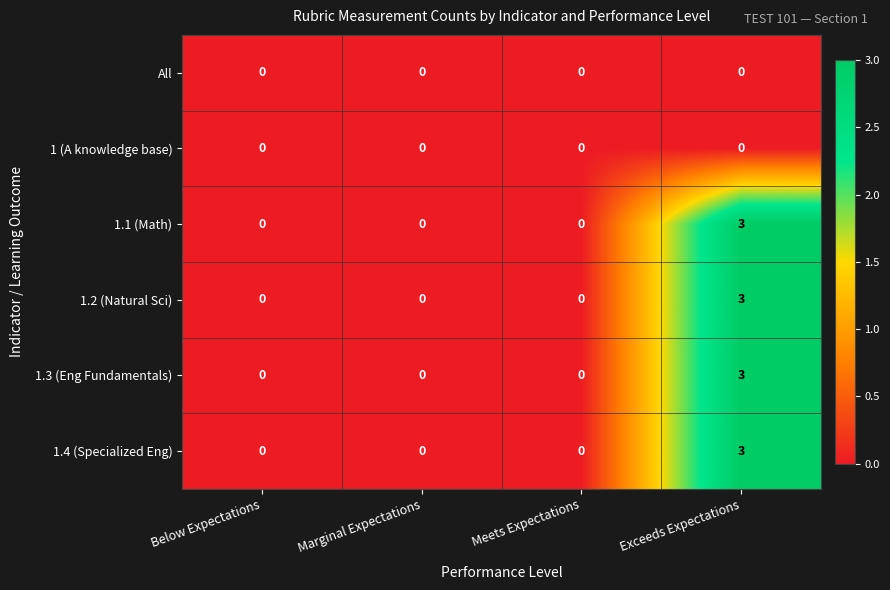

Reading right to left, what are all the values shown in this chart?

All: 0	0	0	0
1 (A knowledge base): 0	0	0	0
1.1 (Math): 3	0	0	0
1.2 (Natural Sci): 3	0	0	0
1.3 (Eng Fundamentals): 3	0	0	0
1.4 (Specialized Eng): 3	0	0	0